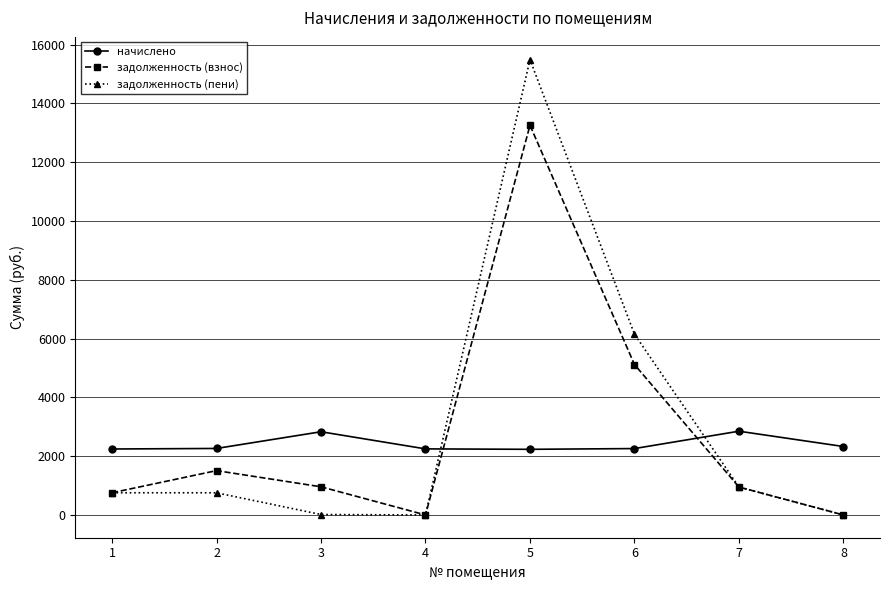

What is the difference between the maximum and minimum values in the начислено series?

615.9